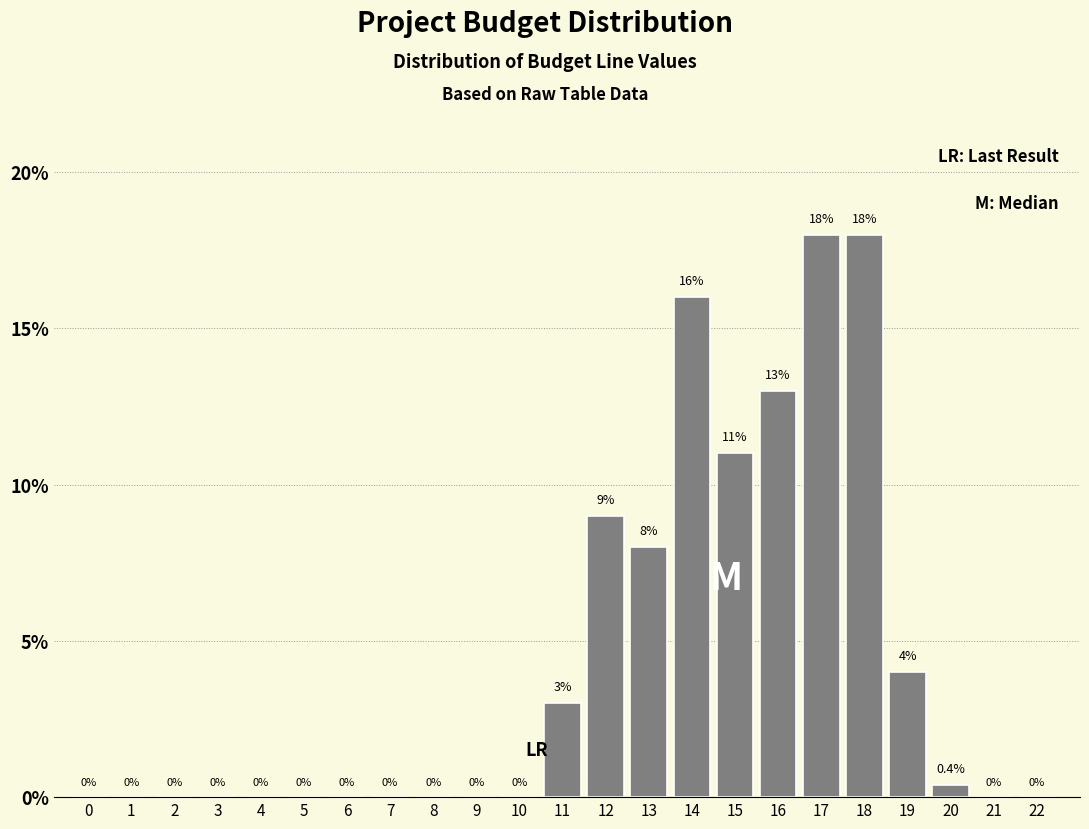

Reading left to right, extract all data points from this chart.

0=0.0	1=0.0	2=0.0	3=0.0	4=0.0	5=0.0	6=0.0	7=0.0	8=0.0	9=0.0	10=0.0	11=3.0	12=9.0	13=8.0	14=16.0	15=11.0	16=13.0	17=18.0	18=18.0	19=4.0	20=0.4	21=0.0	22=0.0